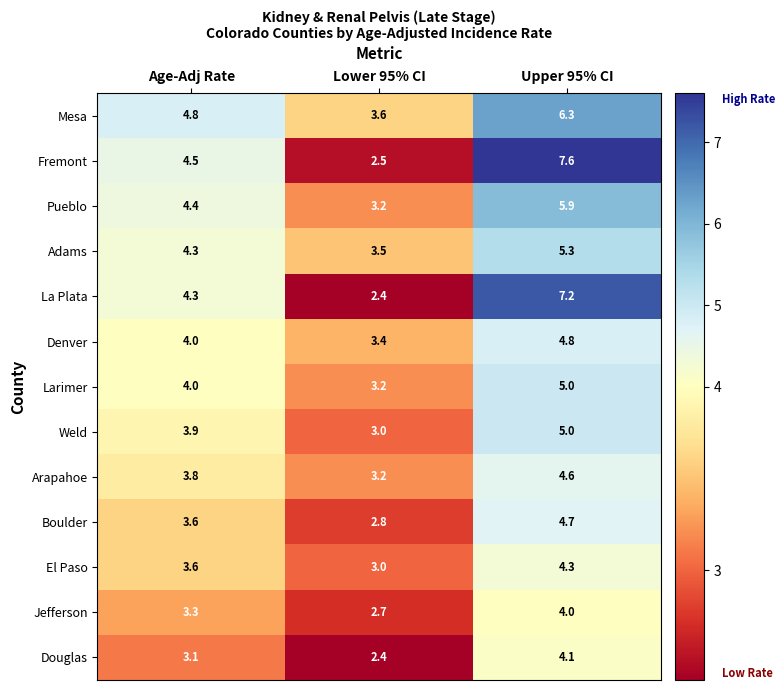

Is it true that Weld equals 3.0 at Lower 95% CI?

True